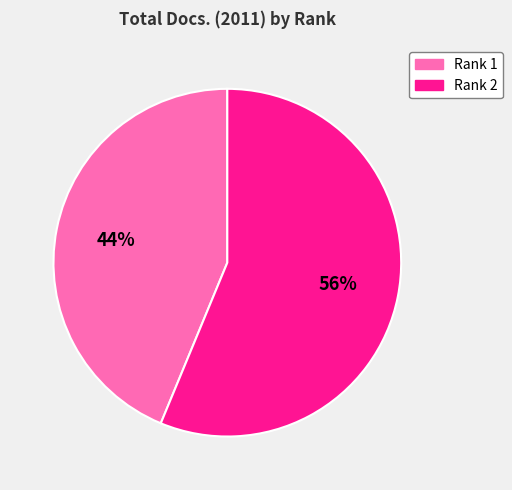

True or false: Rank 2 accounts for 56% of the total.

True